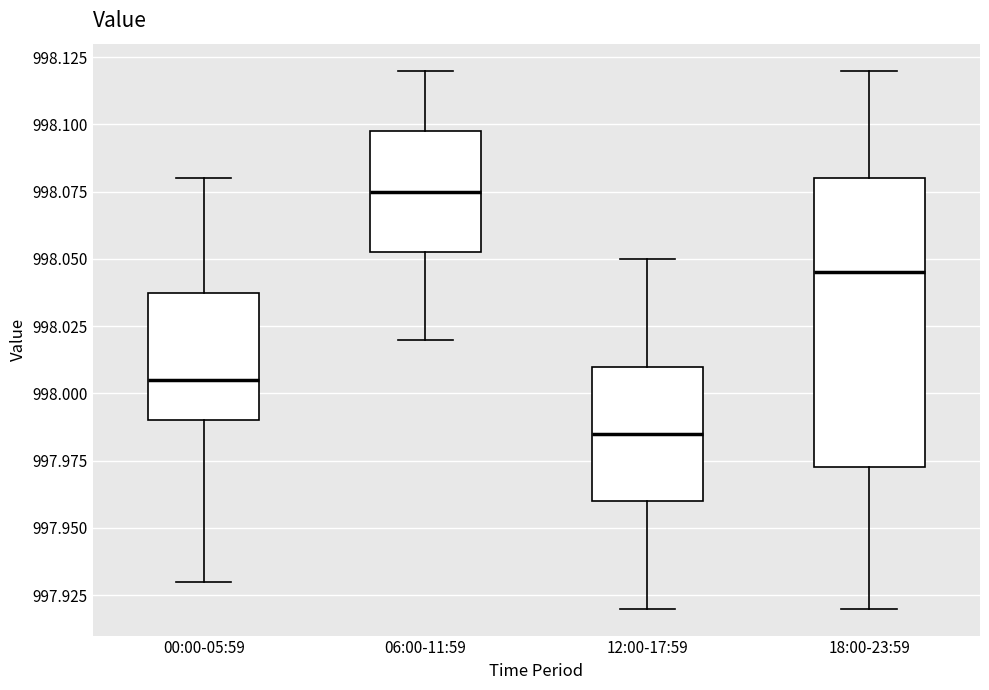

Reading left to right, transcribe this box plot: for each box, give where its median line is, the range the box spans, and where its two whiskers end, as read against the y-axis. The values are not printed on the chart, so give them approximately, as read against the axis.

00:00-05:59: median 998.005, box 997.990 to 998.040, whiskers 997.930 to 998.080
06:00-11:59: median 998.075, box 998.055 to 998.100, whiskers 998.020 to 998.120
12:00-17:59: median 997.985, box 997.960 to 998.010, whiskers 997.920 to 998.050
18:00-23:59: median 998.045, box 997.975 to 998.080, whiskers 997.920 to 998.120